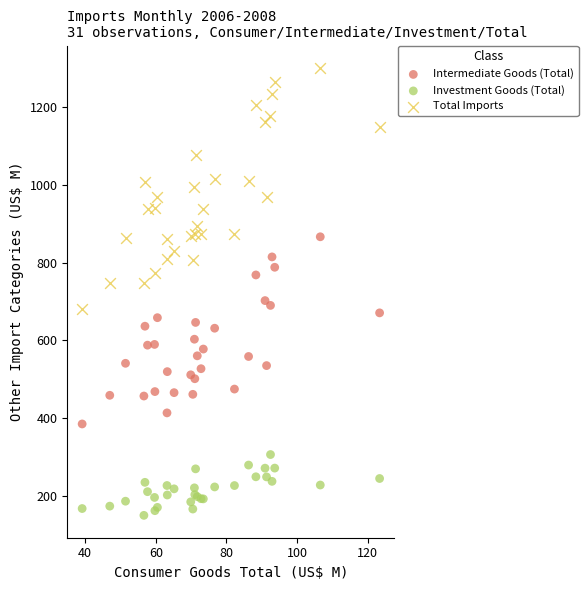

Which series contains the lowest Y value?

Investment Goods (Total)